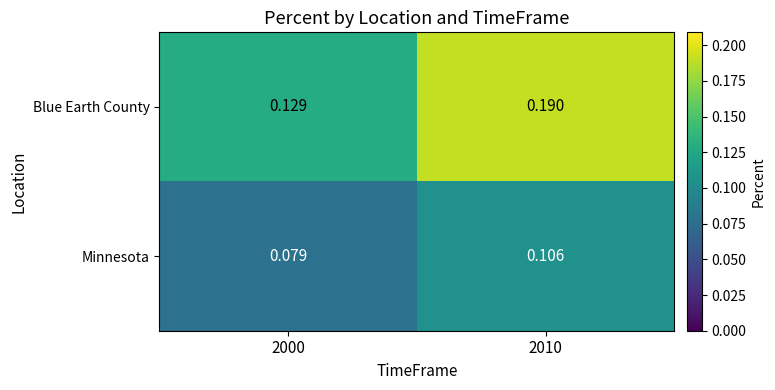

Rank the series by their average value, from highest to lowest.

Blue Earth County, Minnesota